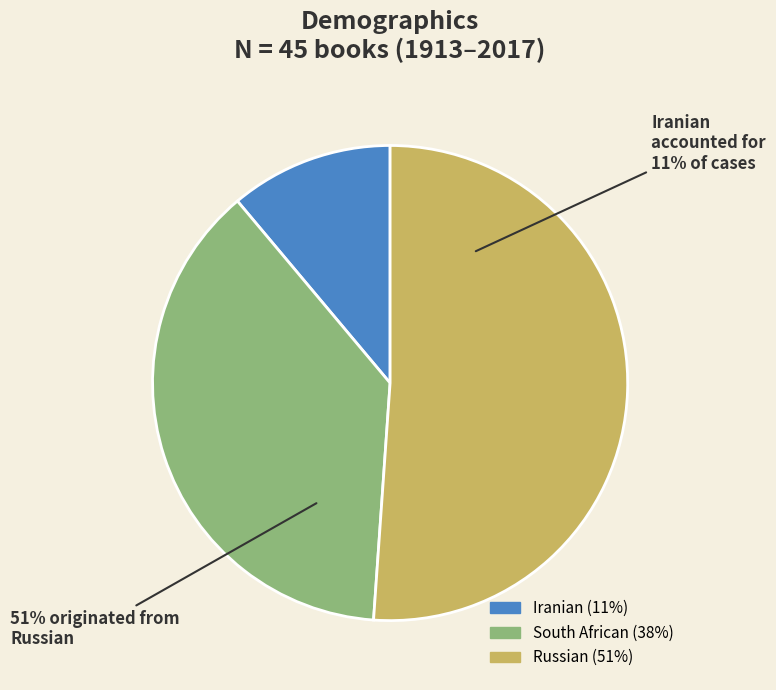

How many slices are in this pie chart?

3